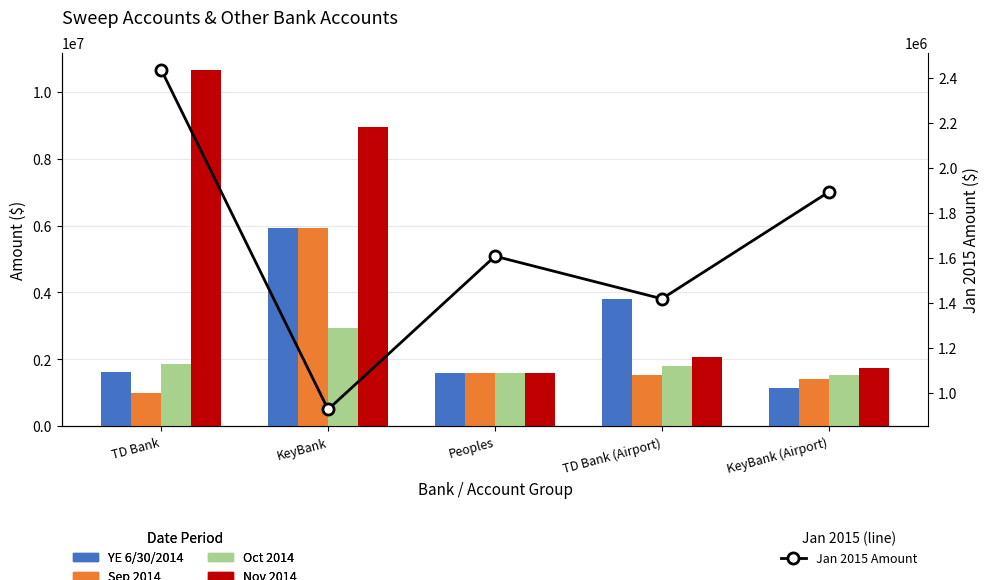

Count the number of data series in this chart.

5